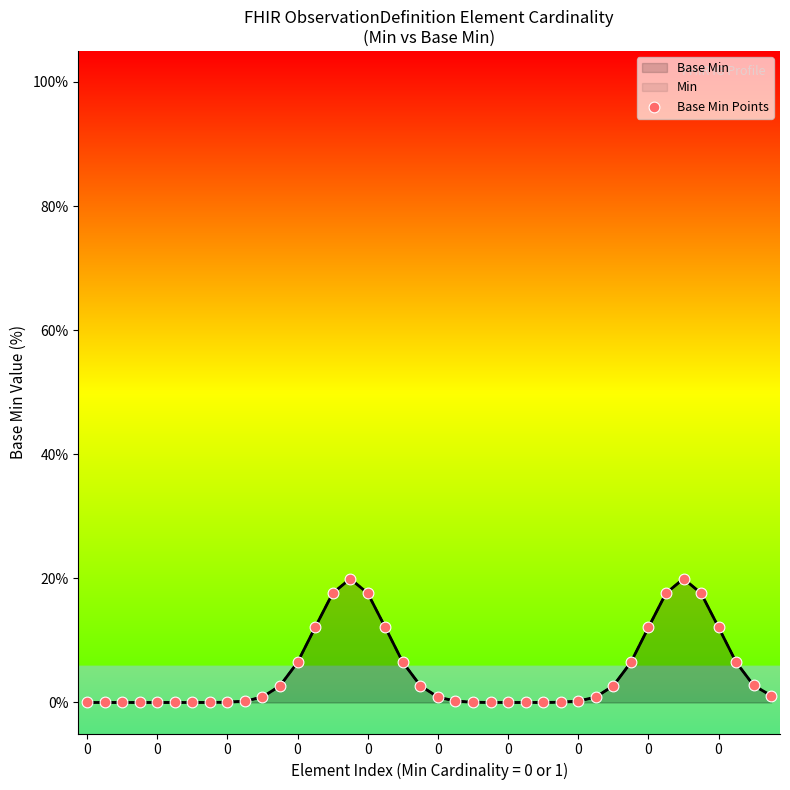

Between 35 and 12, which is larger?

35